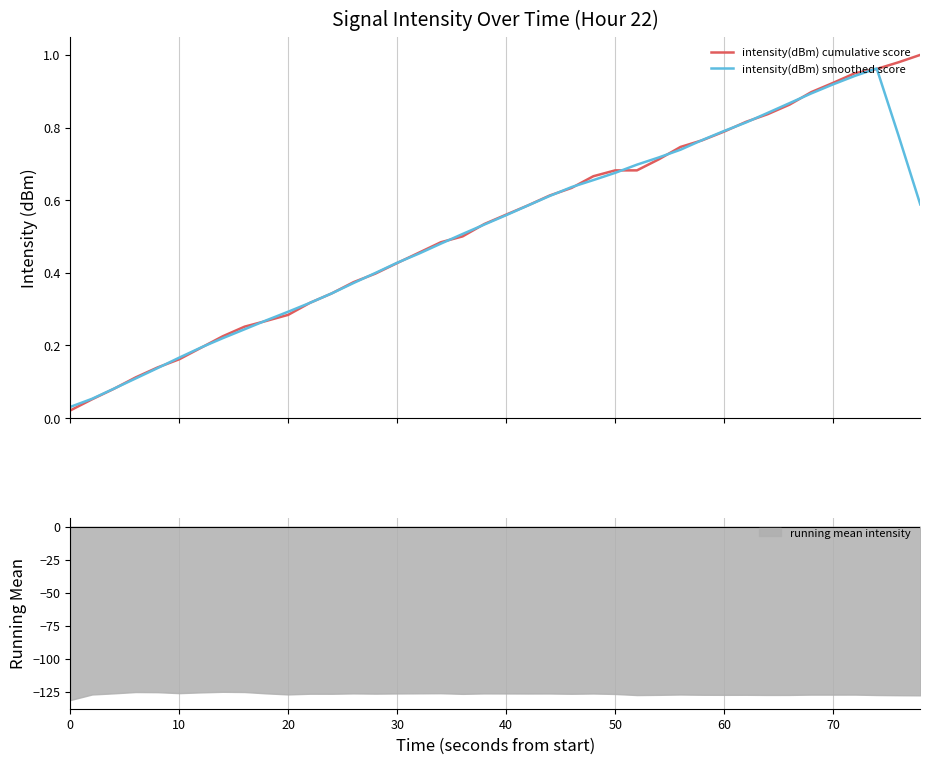

What is the minimum value for running mean intensity?

-131.1